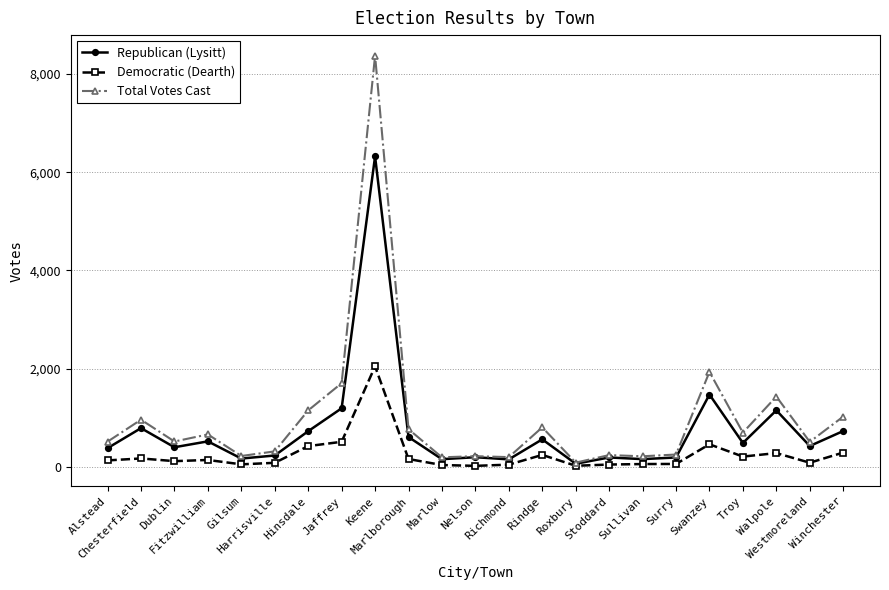

What is the average value of the Total Votes Cast series?

1000